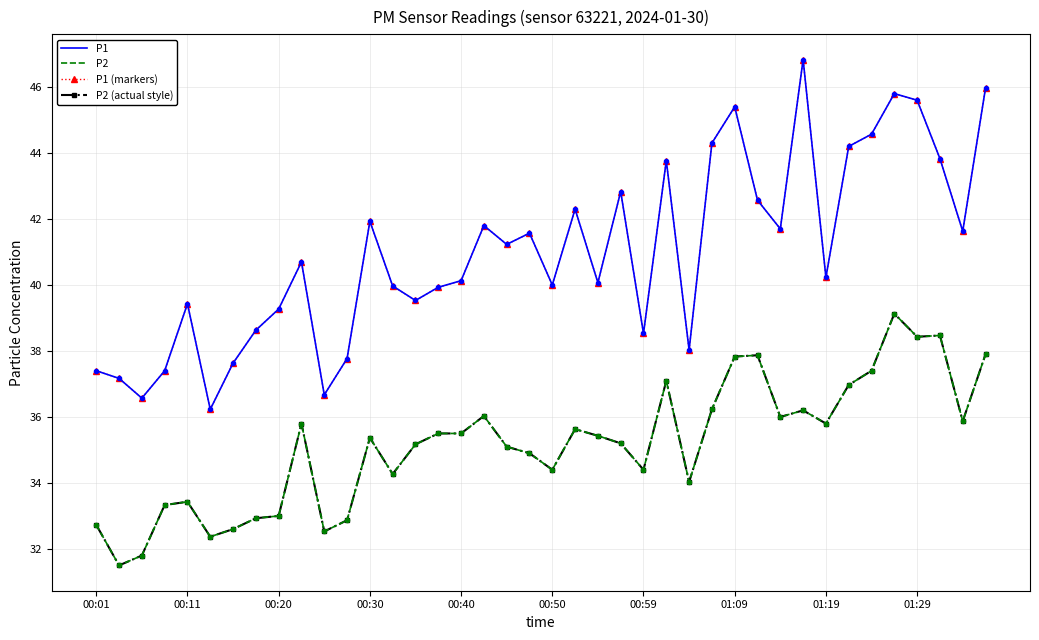

At how many categories does at least one series exceed 32?

40